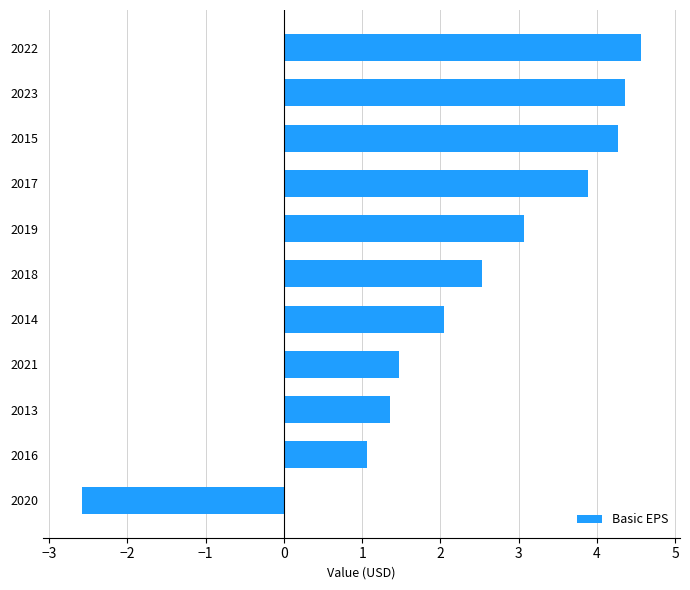

What is the sum of the values at 2013 and 2014?

3.4